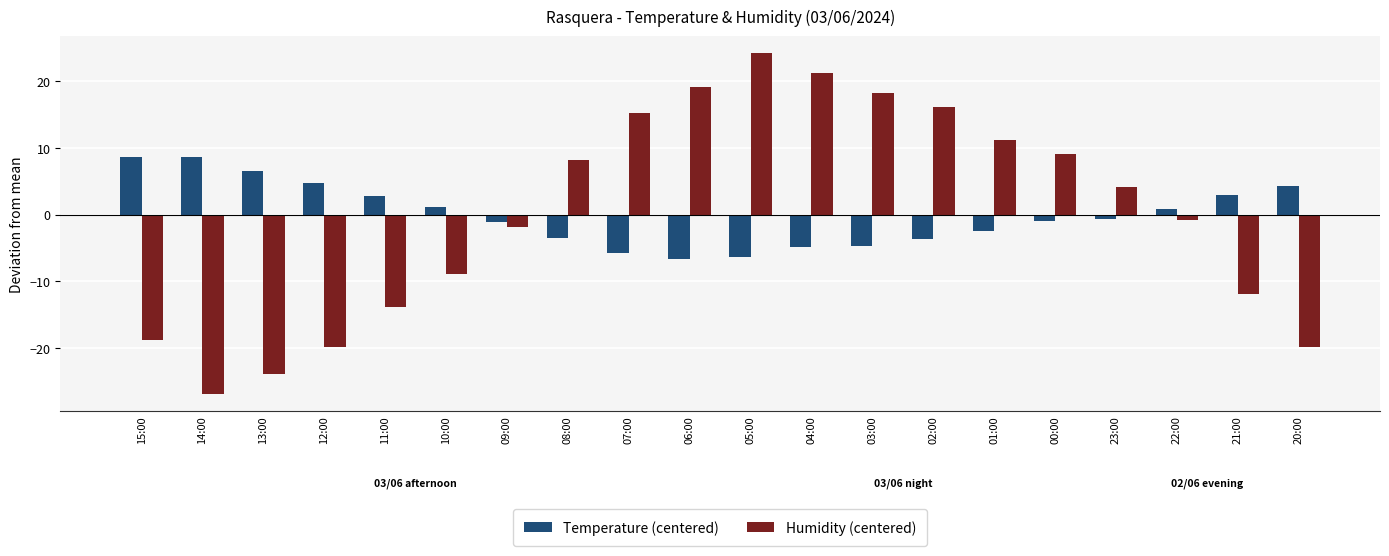

What is the difference between the highest and lowest values at 13:00?

30.4